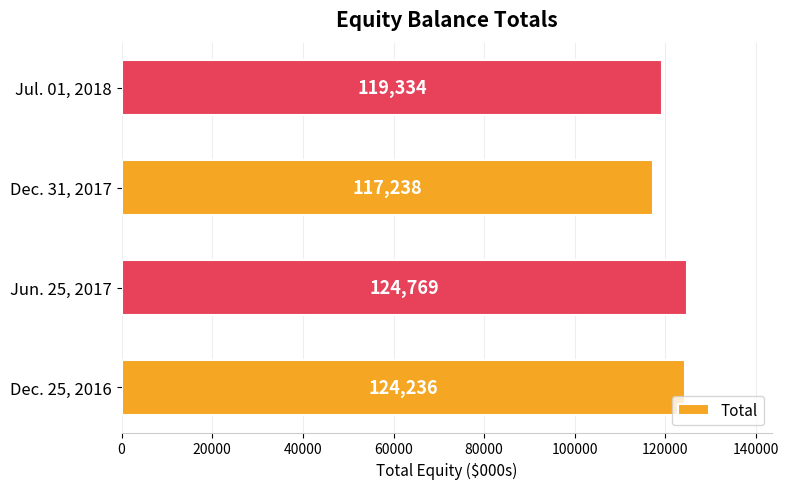

Approximately how many times larger is the value at Dec. 25, 2016 compared to Dec. 31, 2017?

1.1